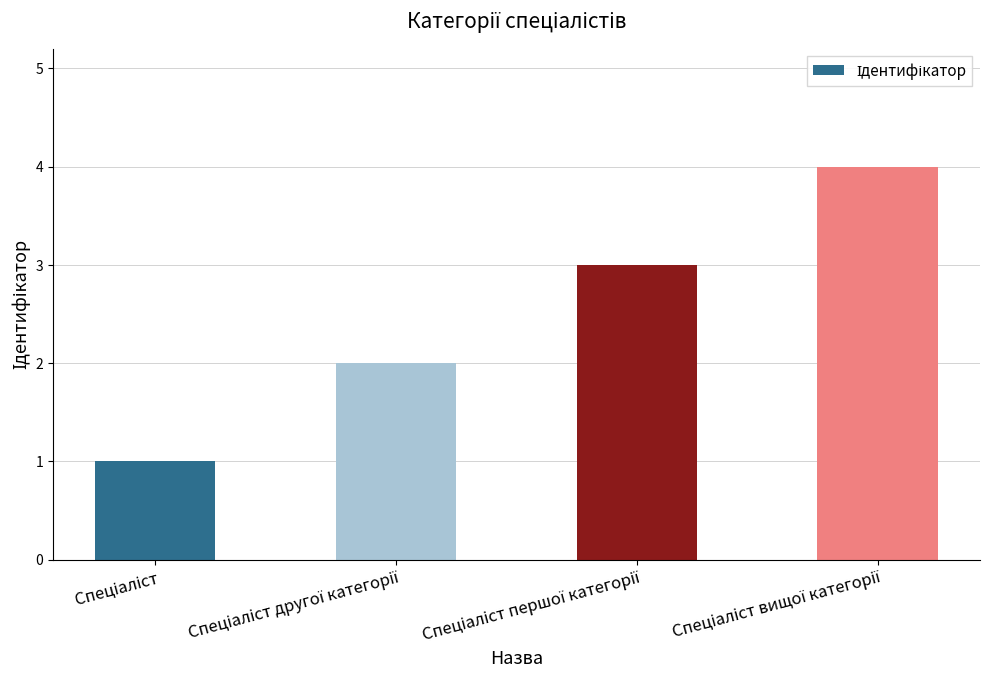

How many distinct data groups are displayed?

1